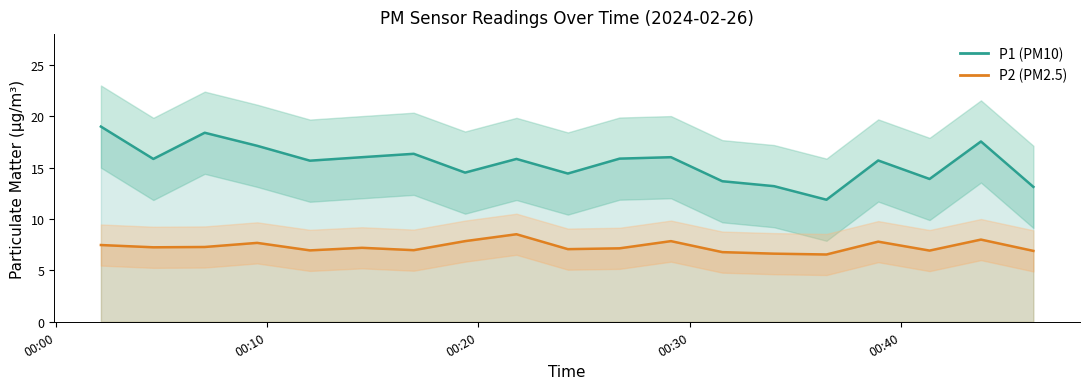

What is the greatest value displayed?

19.0